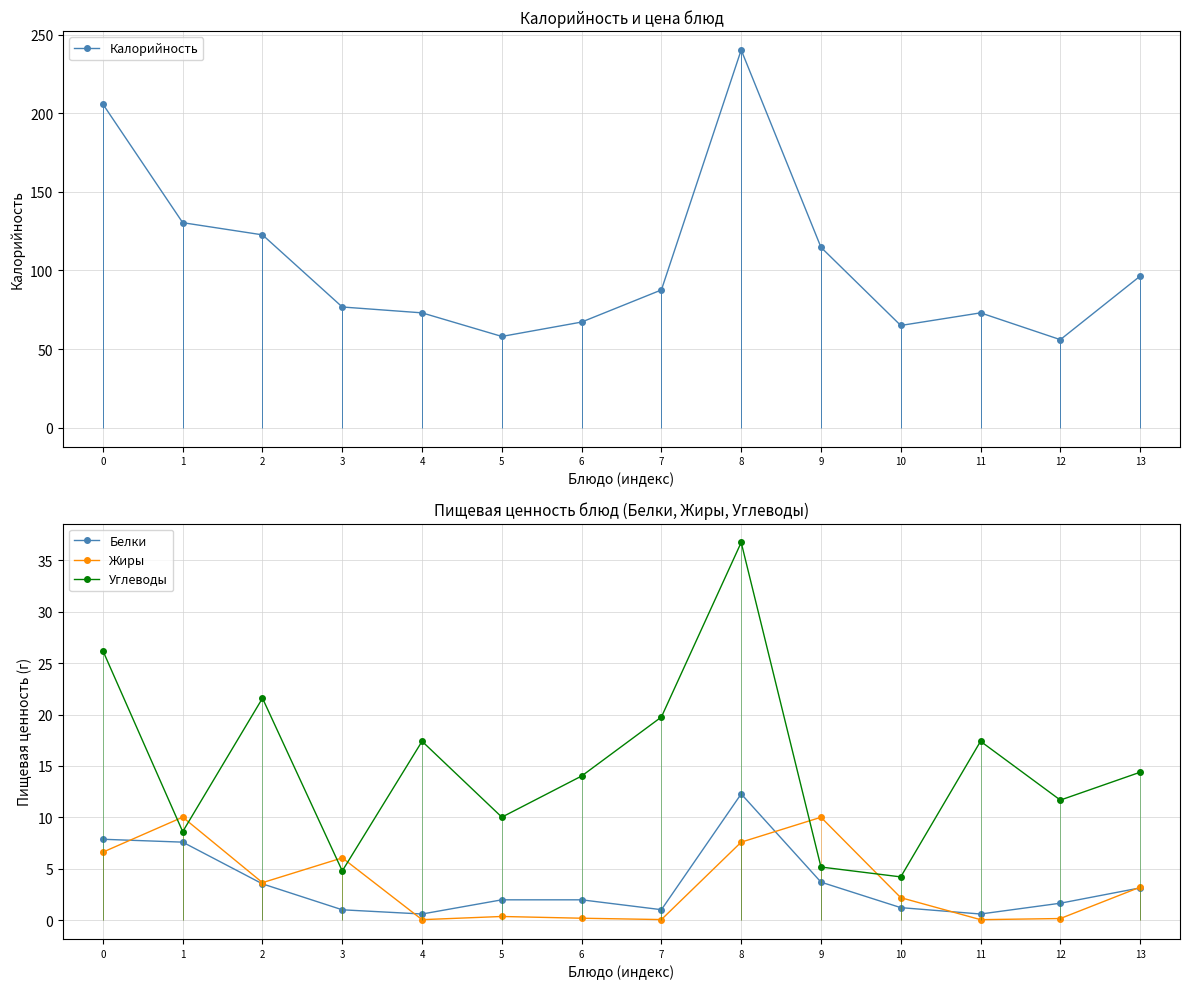

What is the minimum value shown in the chart?

0.1